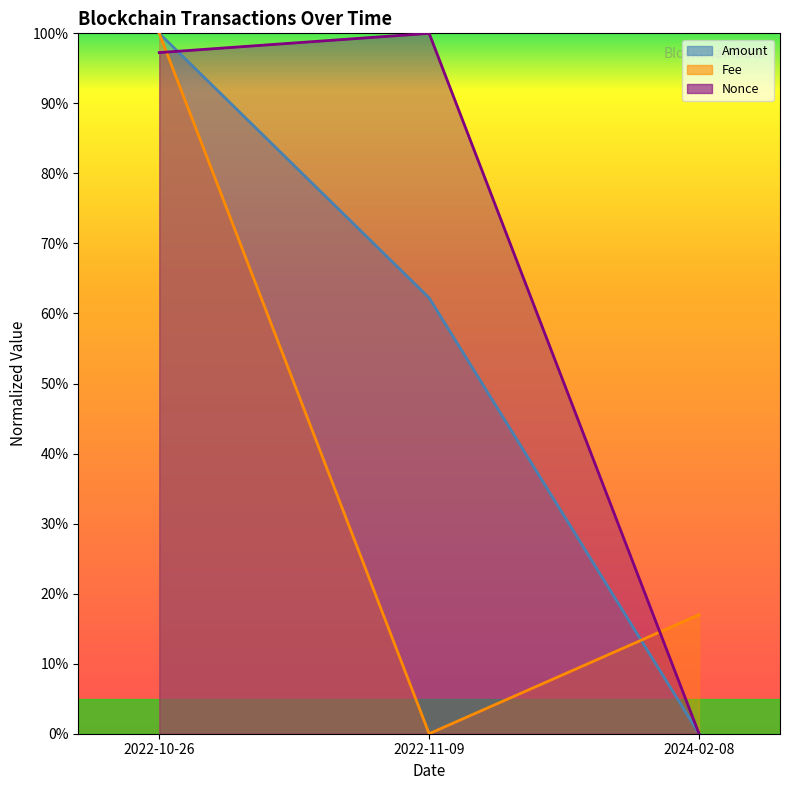

How many distinct data groups are displayed?

3